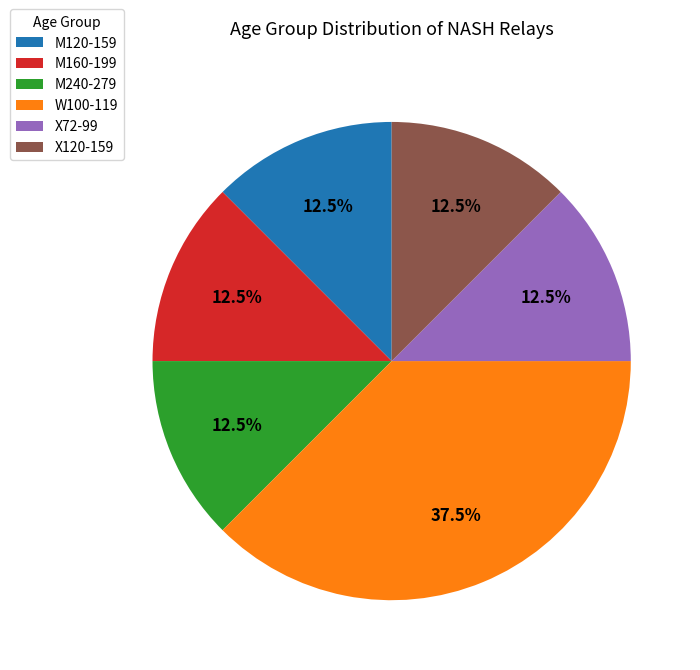

What is the ratio of the value at M160-199 to the value at X120-159?

1.0